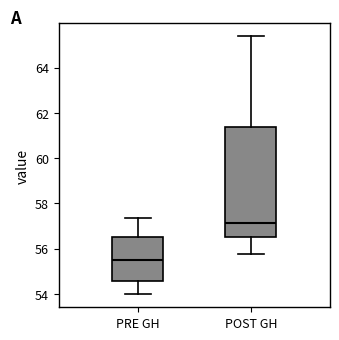

Where does the median line of the box for PRE GH sit on the y-axis? The values are not printed on the chart, so give them approximately, as read against the axis.

55.6